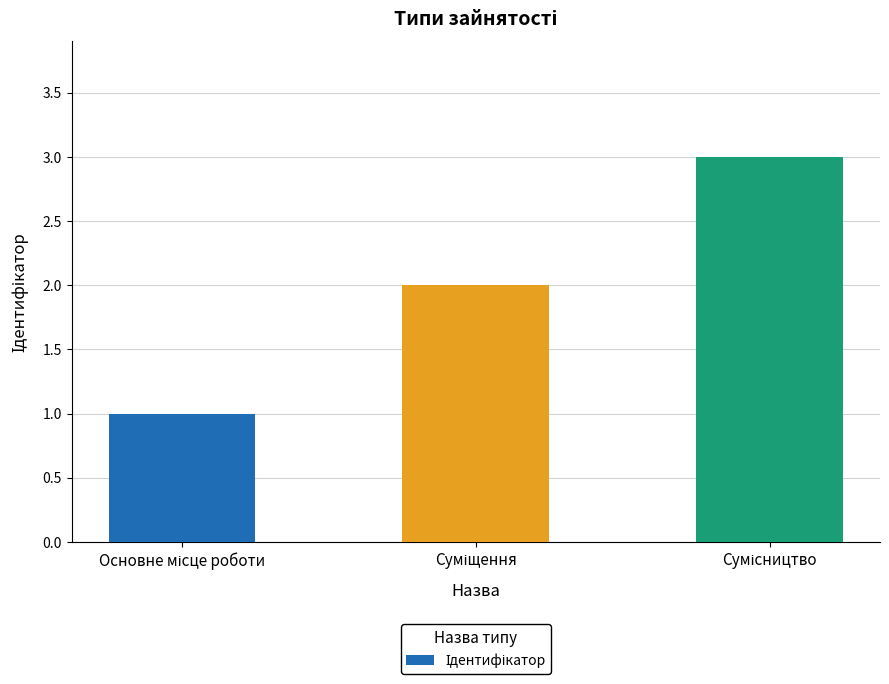

What is the greatest value displayed?

3